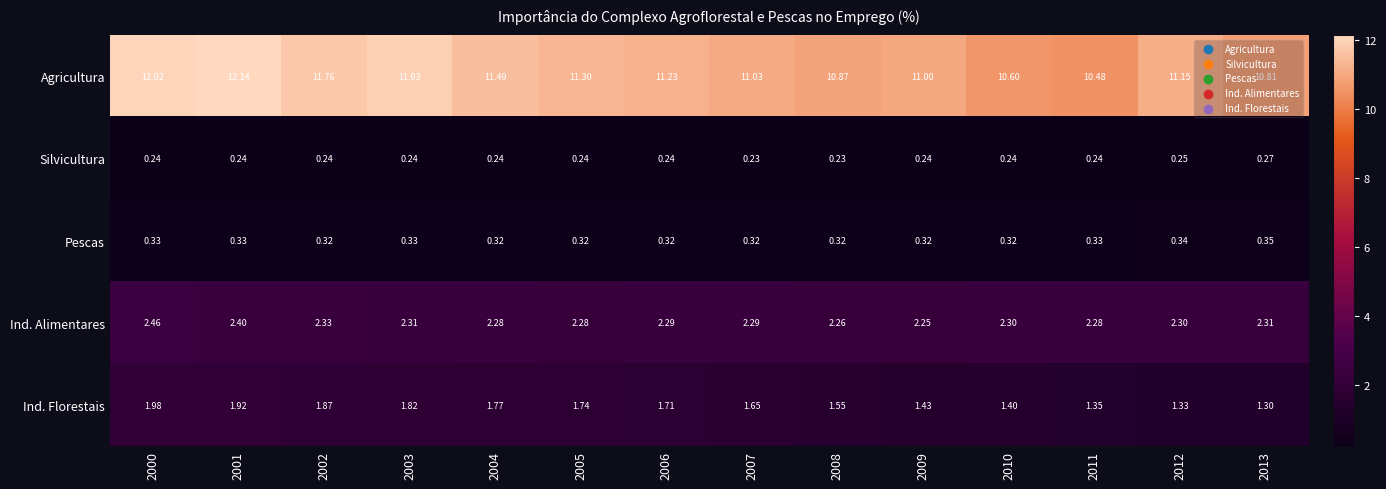

At 2005, list the series in order from largest to smallest.

Agricultura, Ind. Alimentares, Ind. Florestais, Pescas, Silvicultura